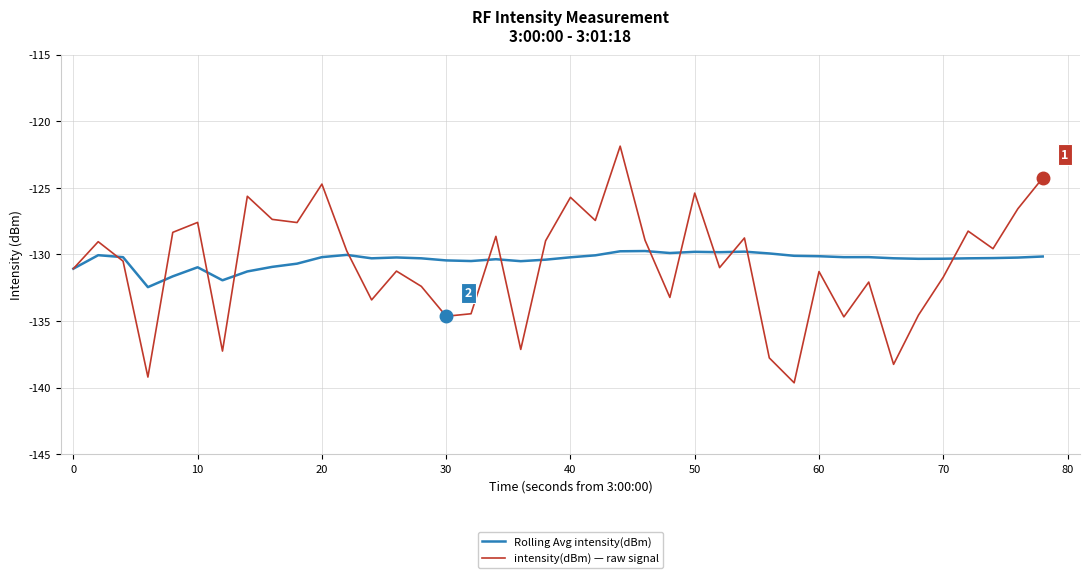

Rank the series by their maximum value, from lowest to highest.

Rolling Avg intensity(dBm), intensity(dBm) — raw signal